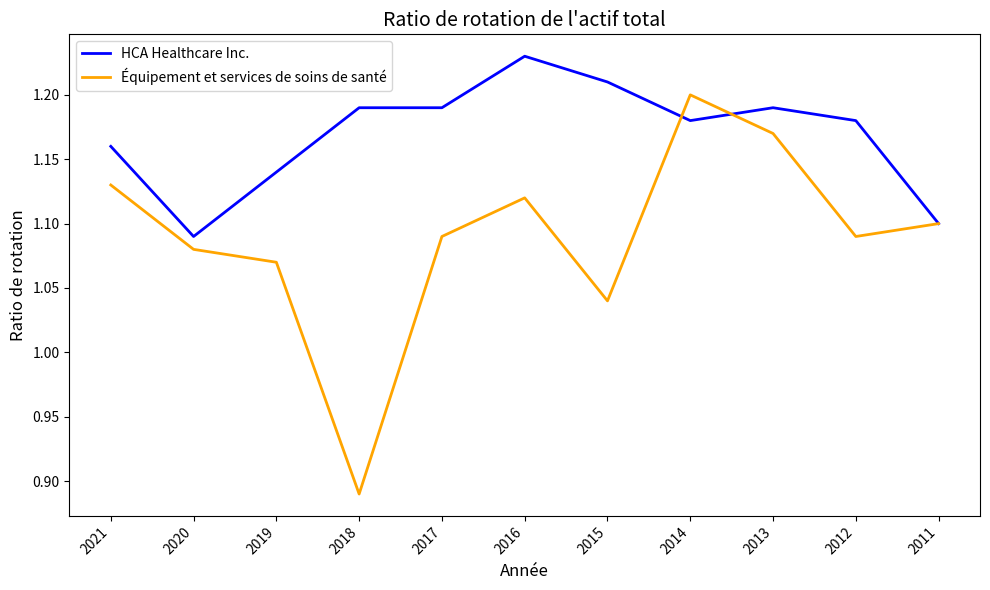

Which series has the widest spread of values?

Équipement et services de soins de santé